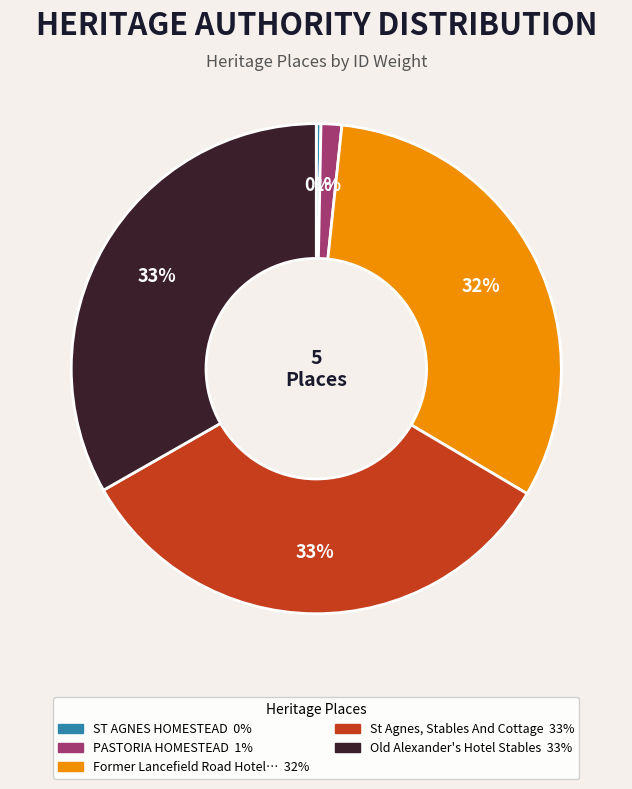

Is there any slice that represents more than half of the pie?

No